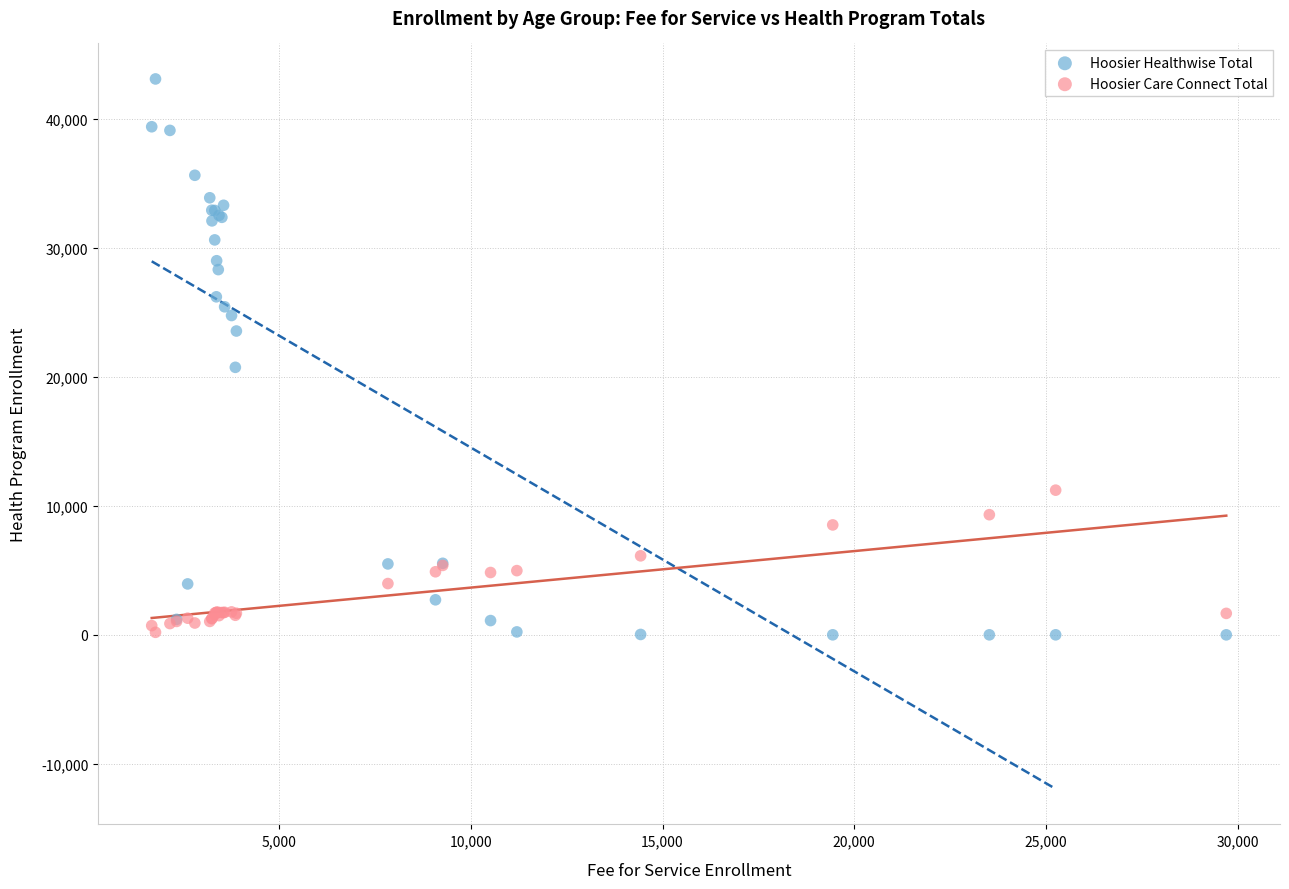

Across all series, what Y value is closest to 21556?

20747